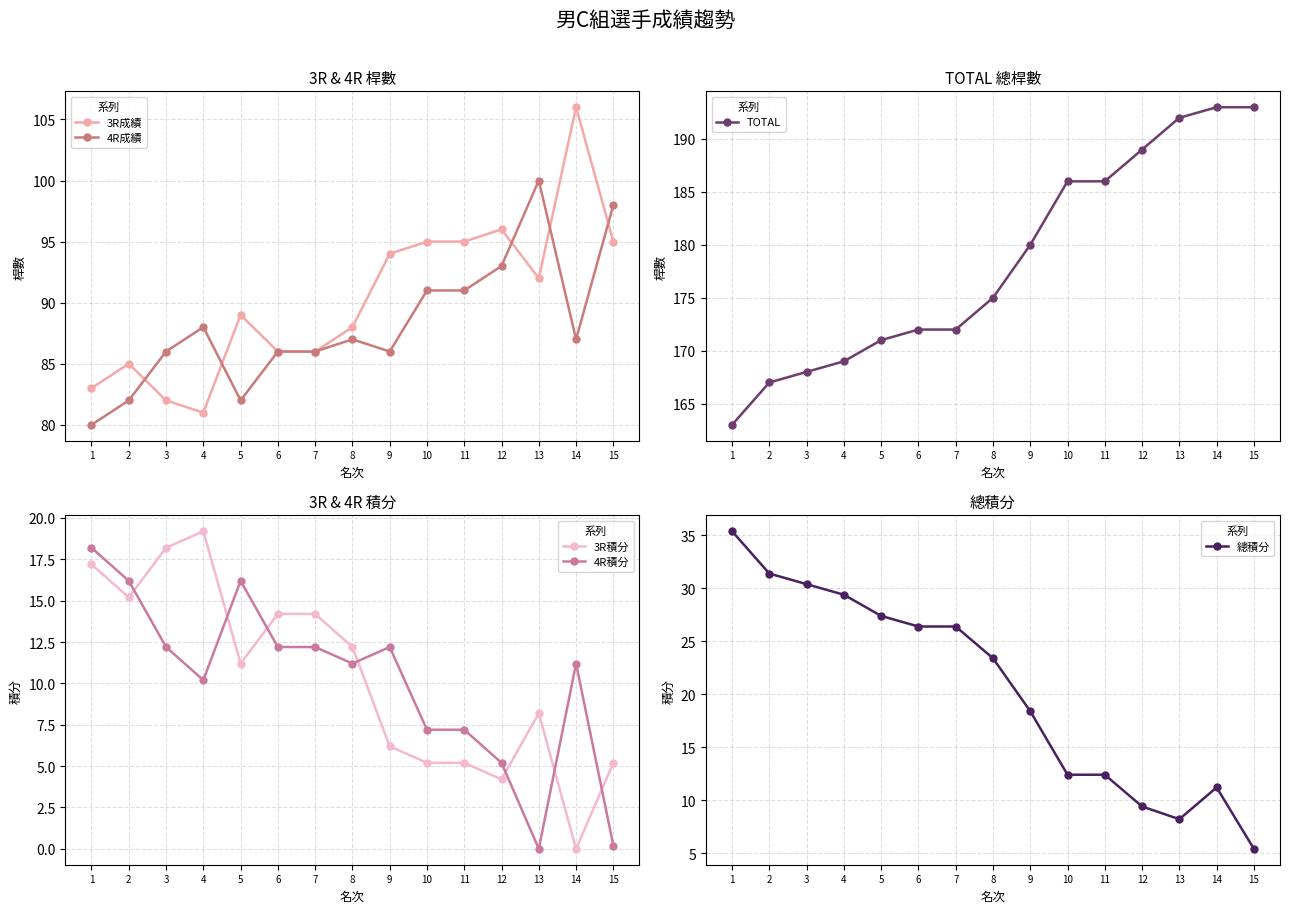

True or false: 3R積分 and TOTAL intersect in this chart.

False